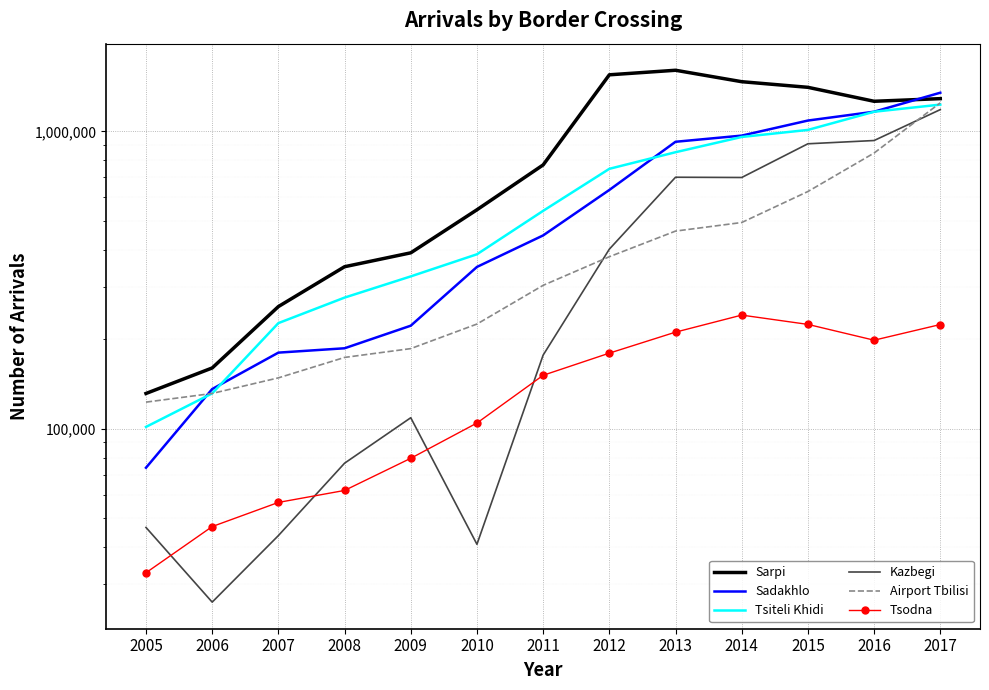

What is the minimum value shown in the chart?

26124